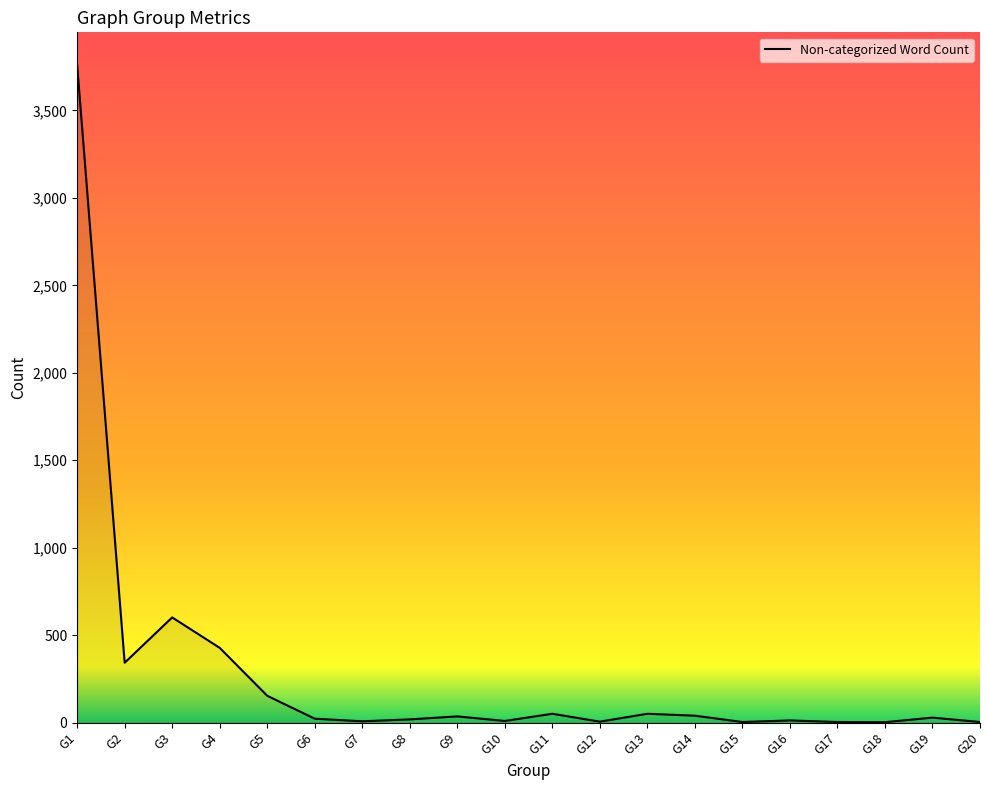

What is the change in value from G3 to G4?

-174